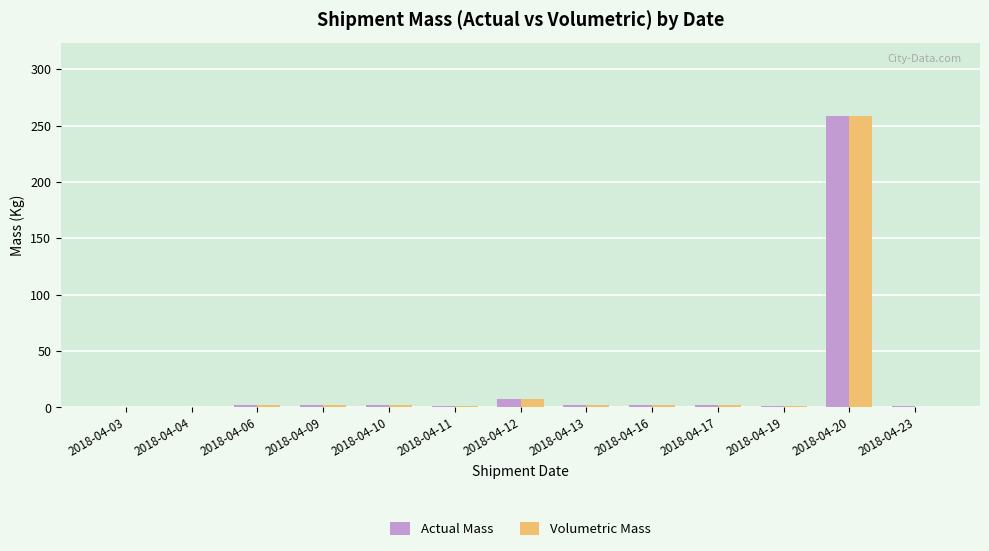

At which category is the sum across all series the highest?

2018-04-20